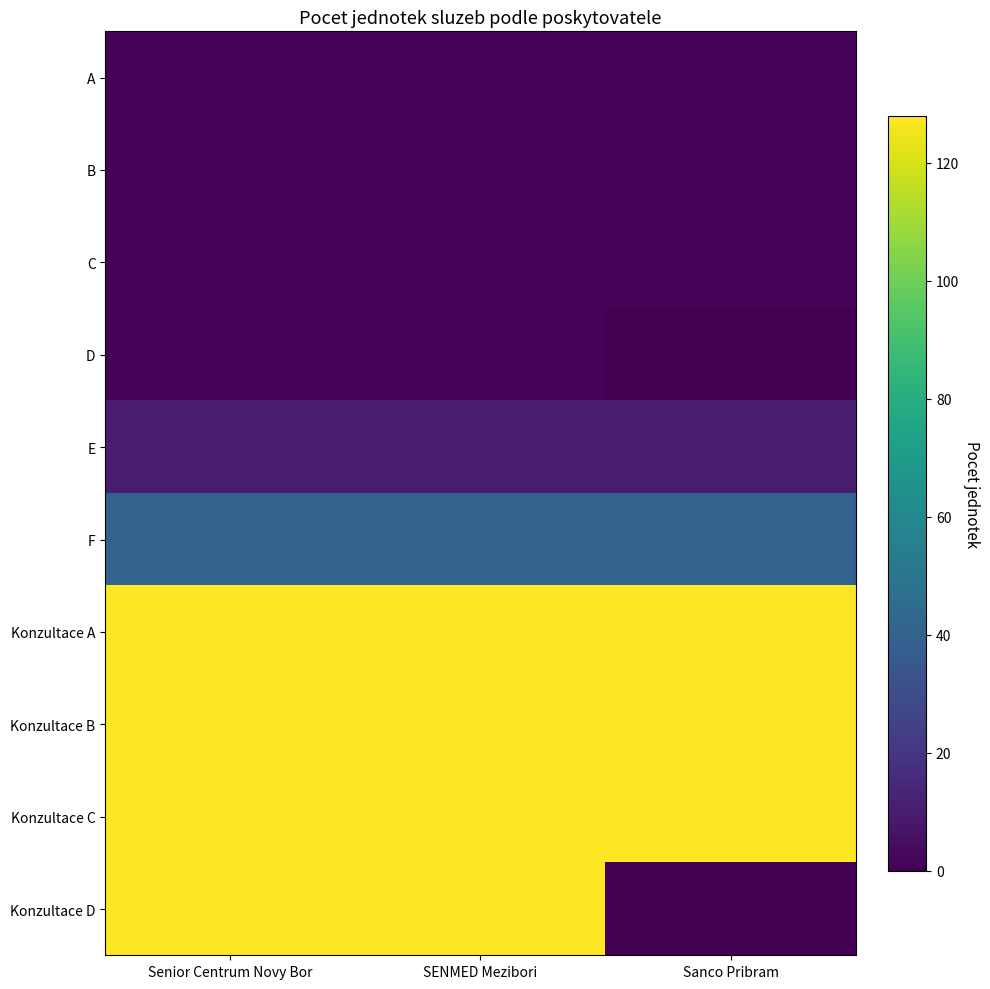

At how many categories does at least one series exceed 30?

3